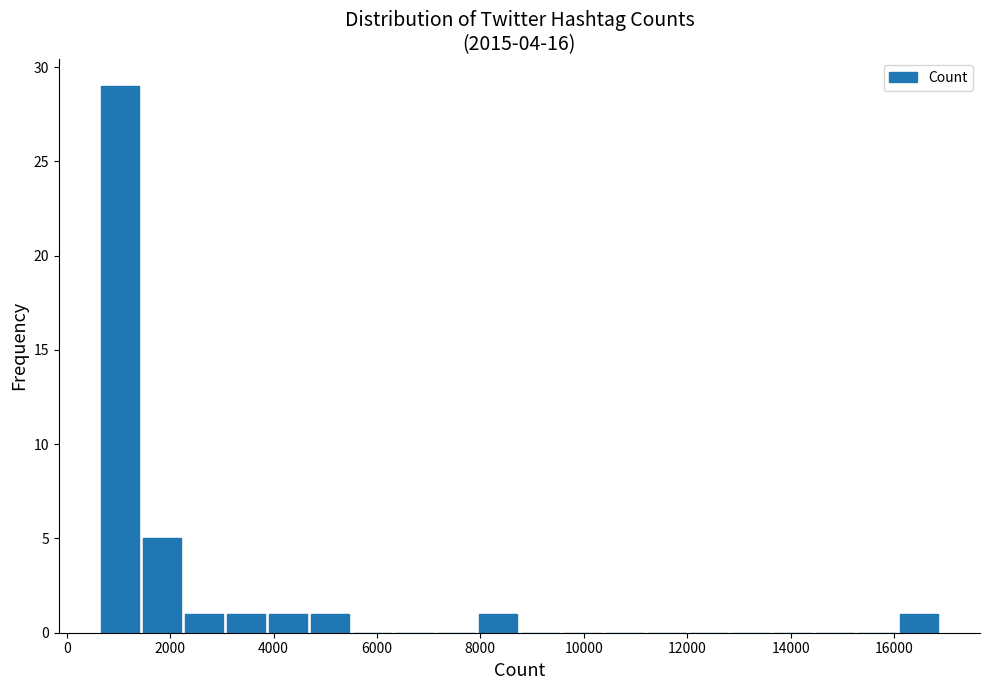

How tall is the bar that spans 16000 to 16800 on the x-axis? Neither the bar edges nor the heights are printed on the chart, so give them approximately, as read against the axes.

1